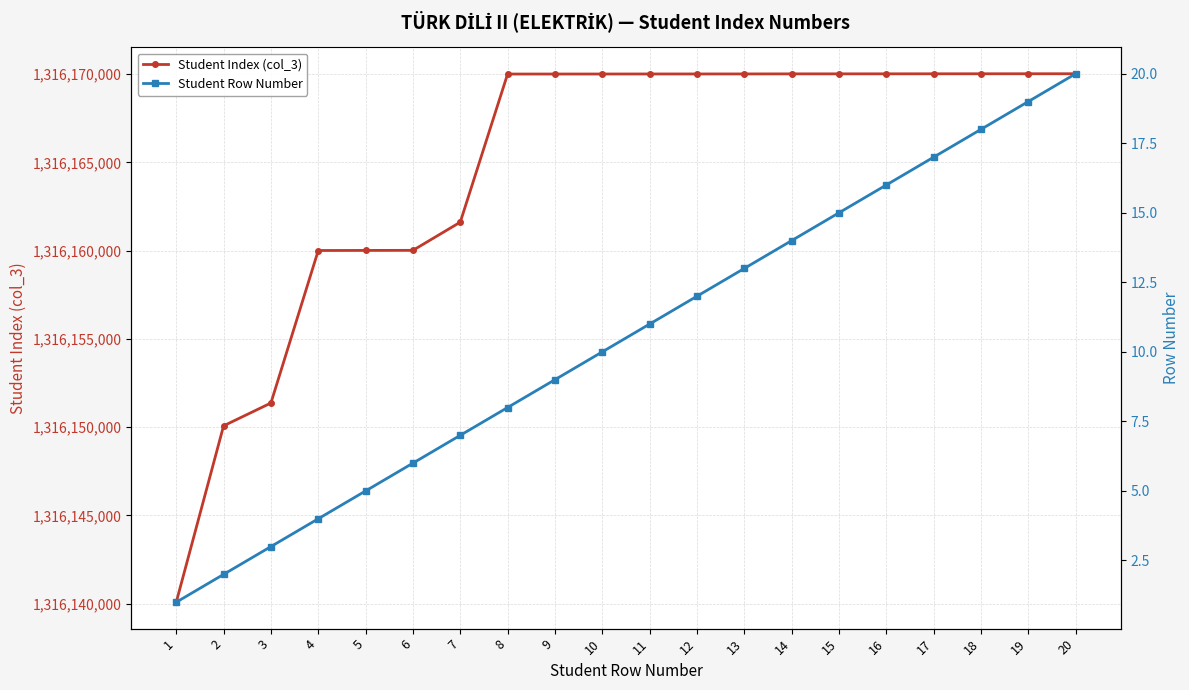

What is the difference between the highest and lowest values at 10?

1316169994